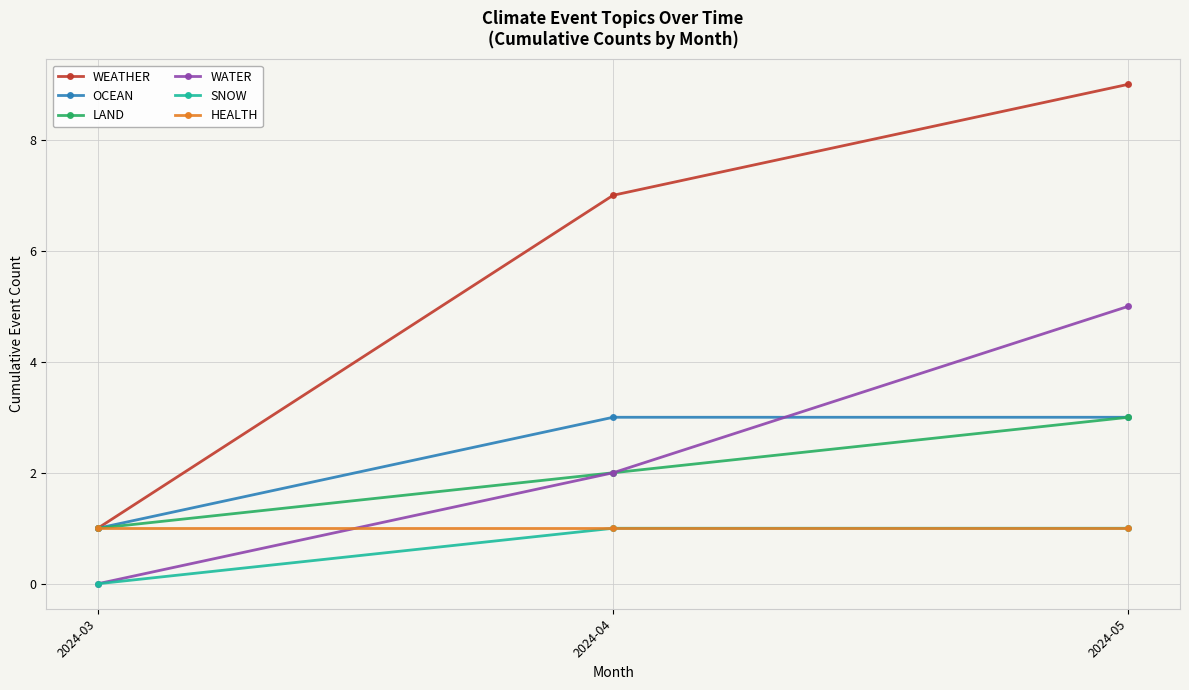

True or false: WEATHER has a value of 12 at 2024-04.

False